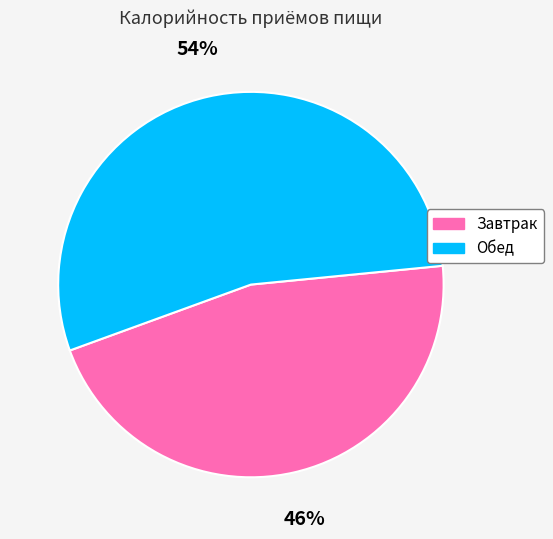

What is the ratio of the value at Завтрак to the value at Обед?

0.9